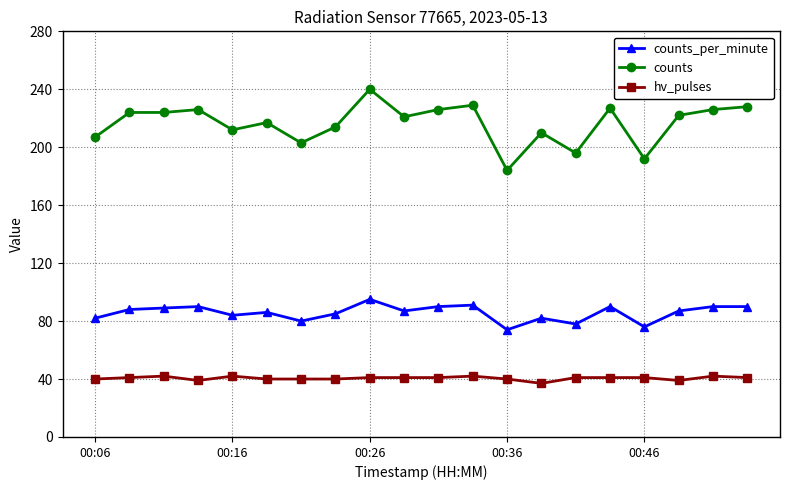

What is the value of the counts_per_minute point at the 1st from the left?

82